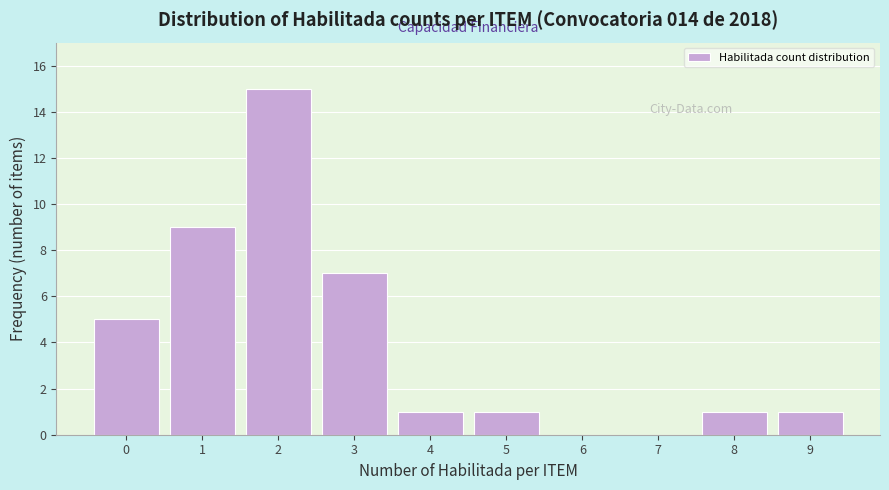

What is the height of the bar covering 2.5 to 3.5 on the x-axis? The values are not printed on the chart, so give them approximately, as read against the axis.

7